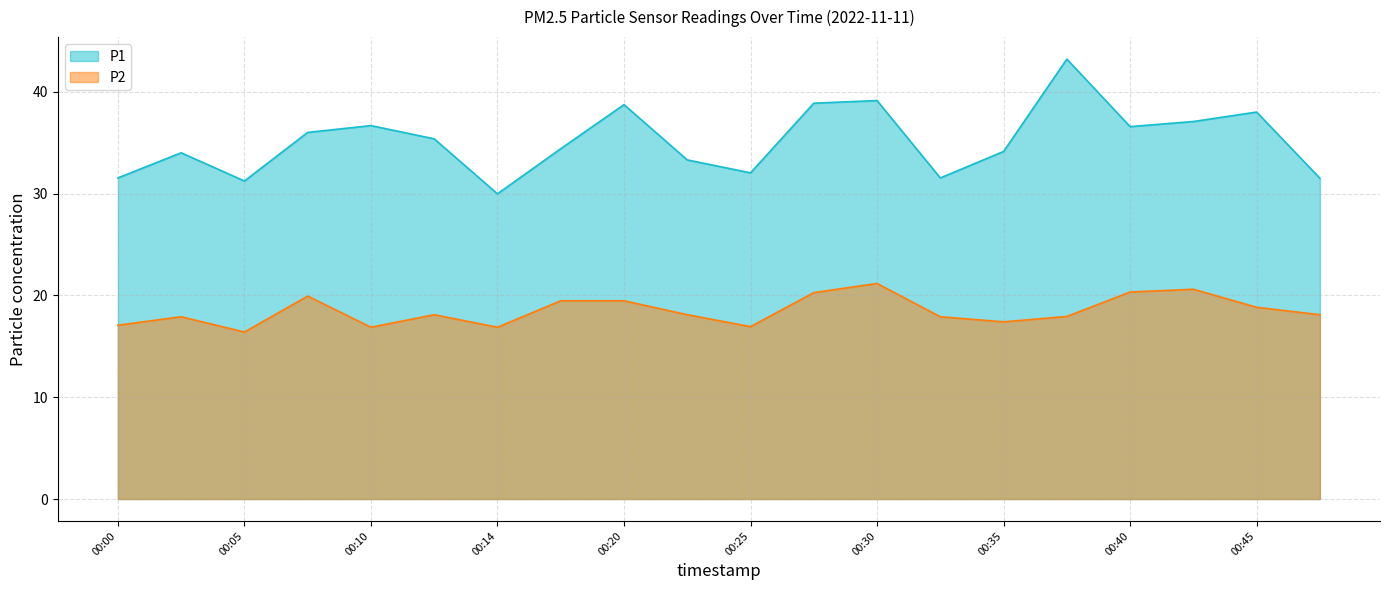

The P1 series shows 38.0 at 00:45. True or false?

True